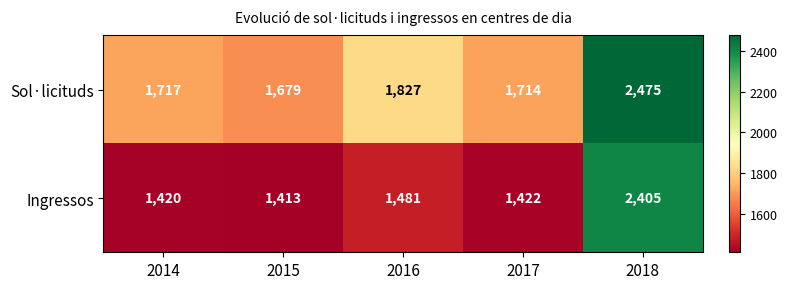

At which category does the chart reach its peak across all series?

2018